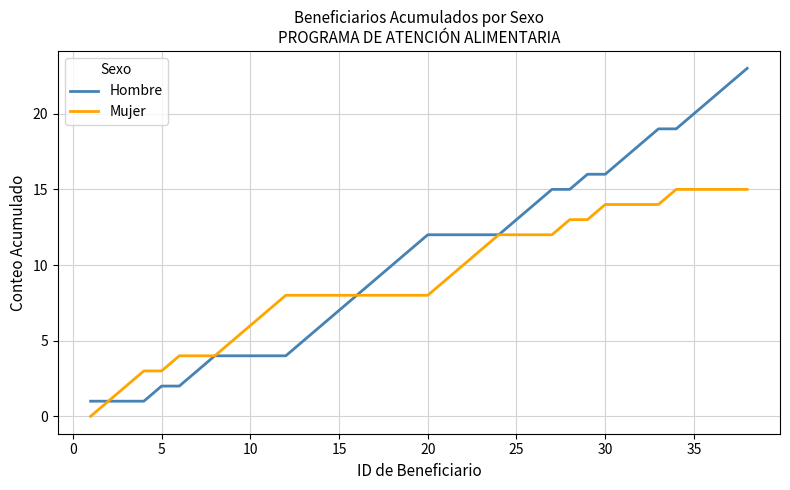

Which series has the largest total across all categories?

Hombre